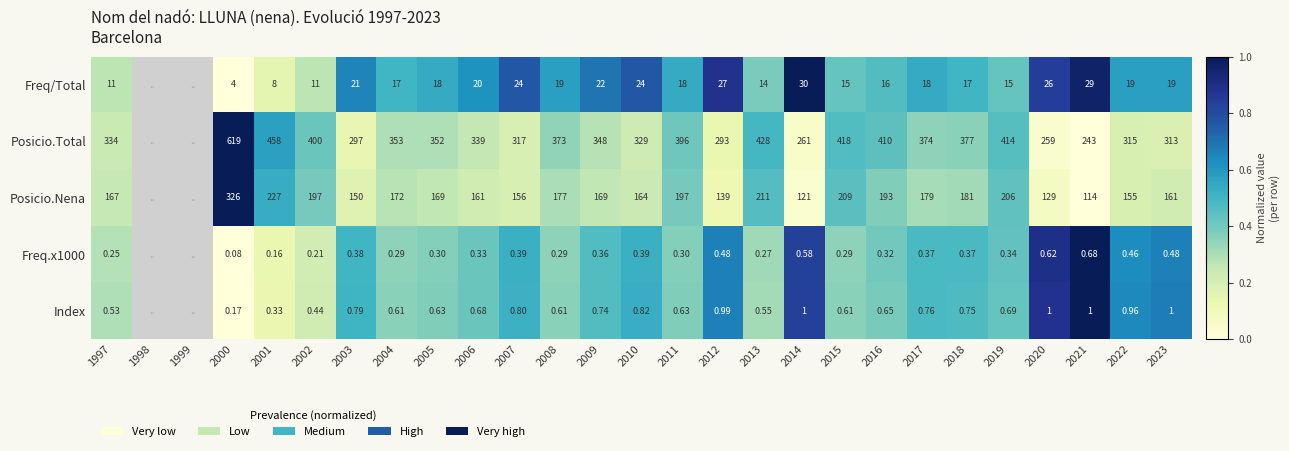

Is the value of Freq/Total at 2022 greater than the value of Freq.x1000 at 2020?

Yes